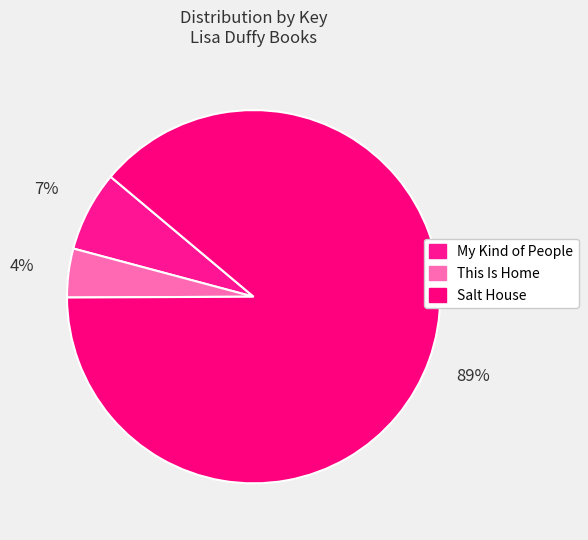

What is the largest slice in the pie chart?

Salt House